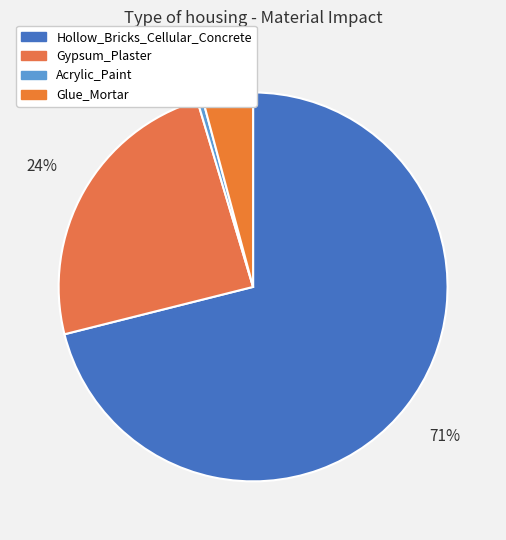

Does Glue_Mortar account for over 50% of the chart?

No